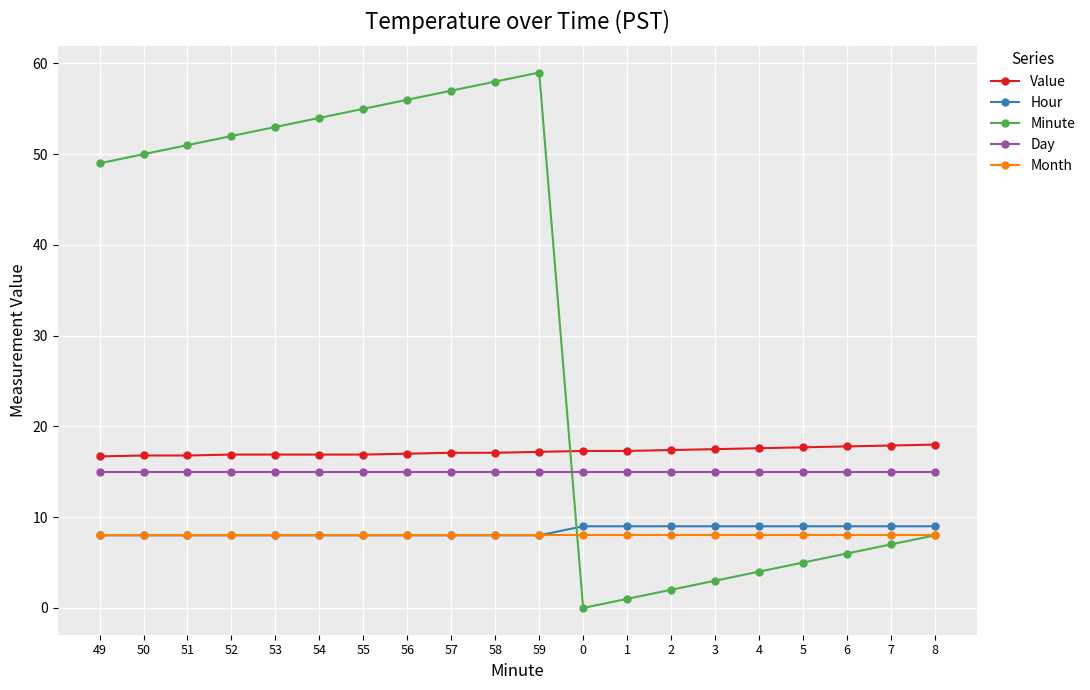

How many lines are shown in the chart?

5